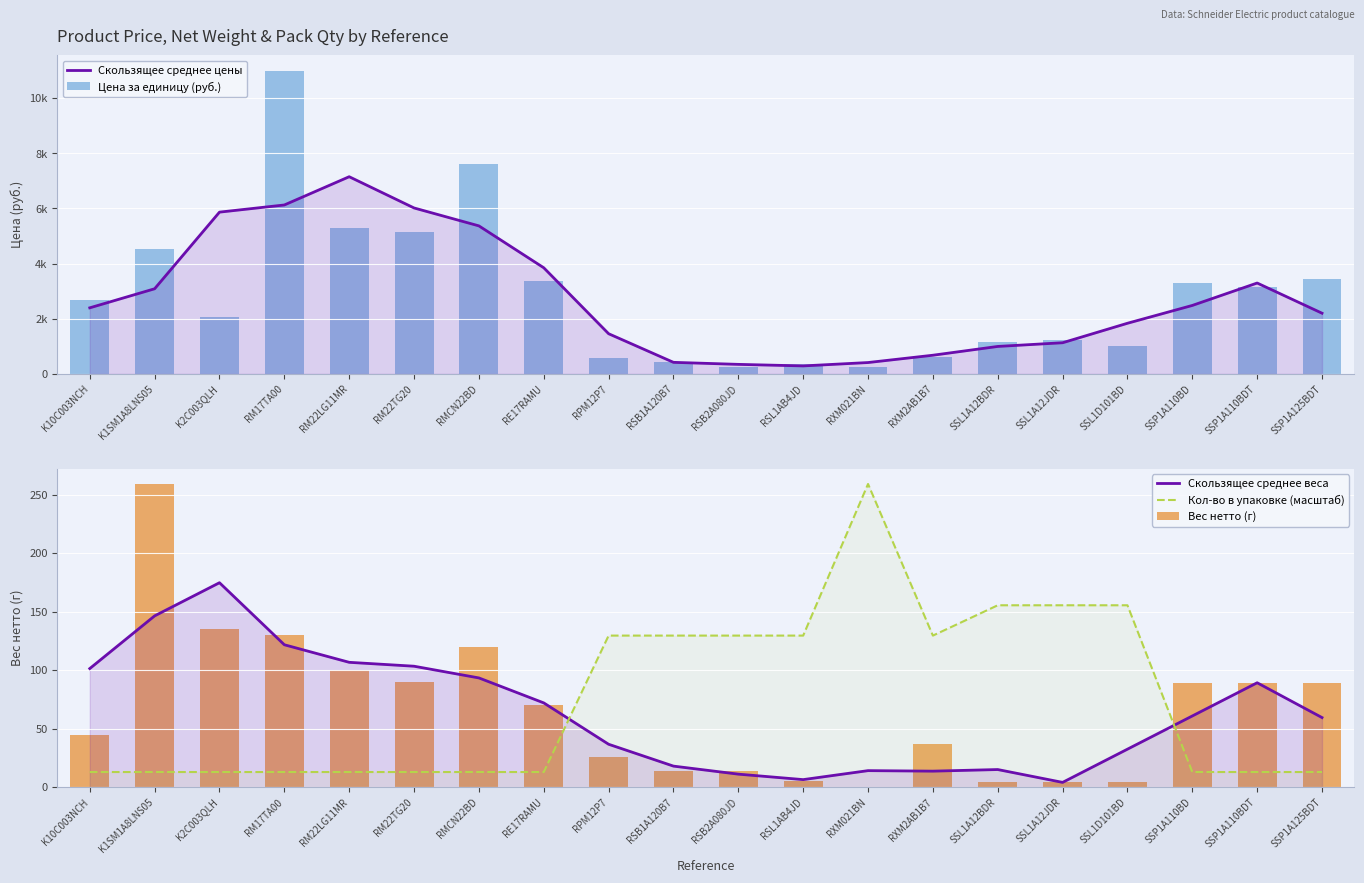

The value of Цена за единицу (руб.) at SSP1A110BD is 3285.0. True or false?

True